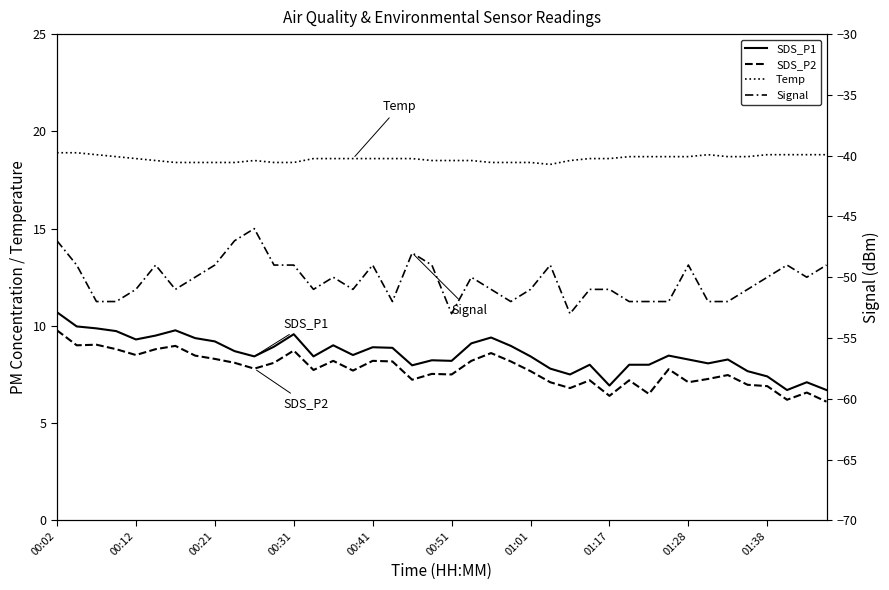

What is the value of the Temp point at the 3rd from the left?

18.8